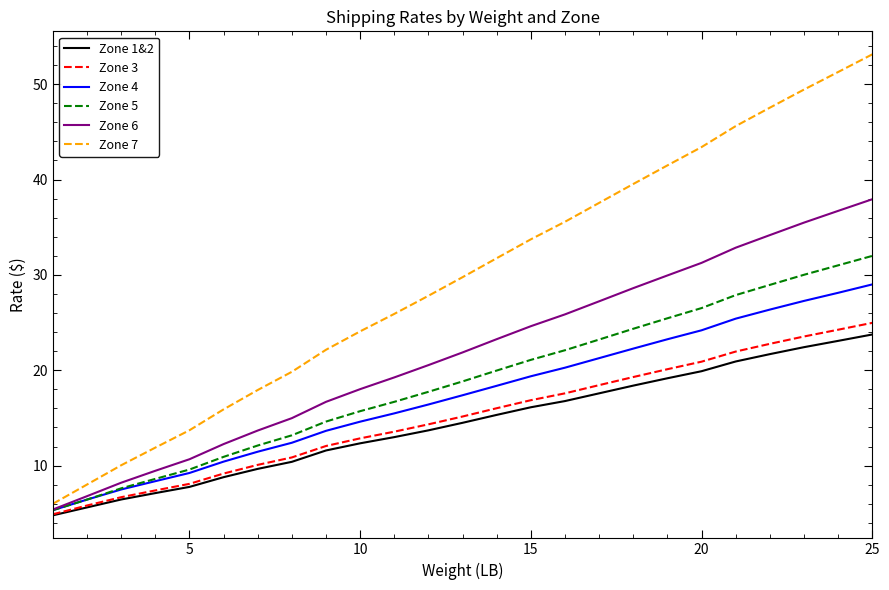

List the series in order of their peak value, lowest first.

Zone 1&2, Zone 3, Zone 4, Zone 5, Zone 6, Zone 7